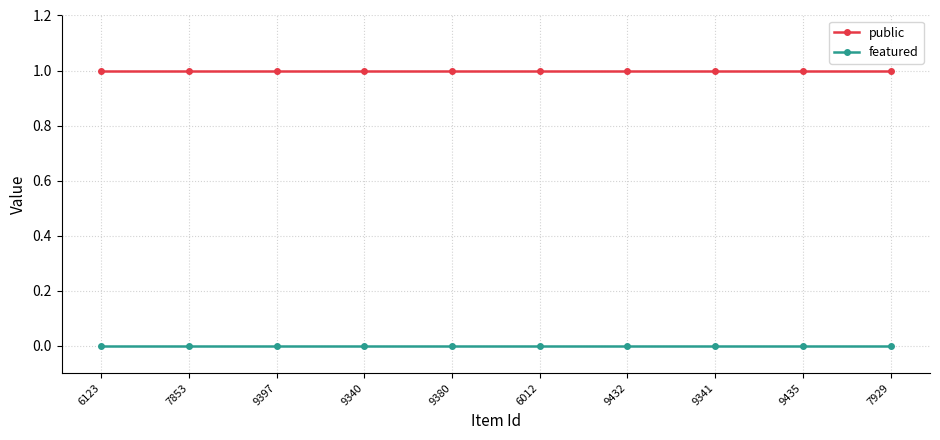

True or false: public has a value of 2 at 9380.

False